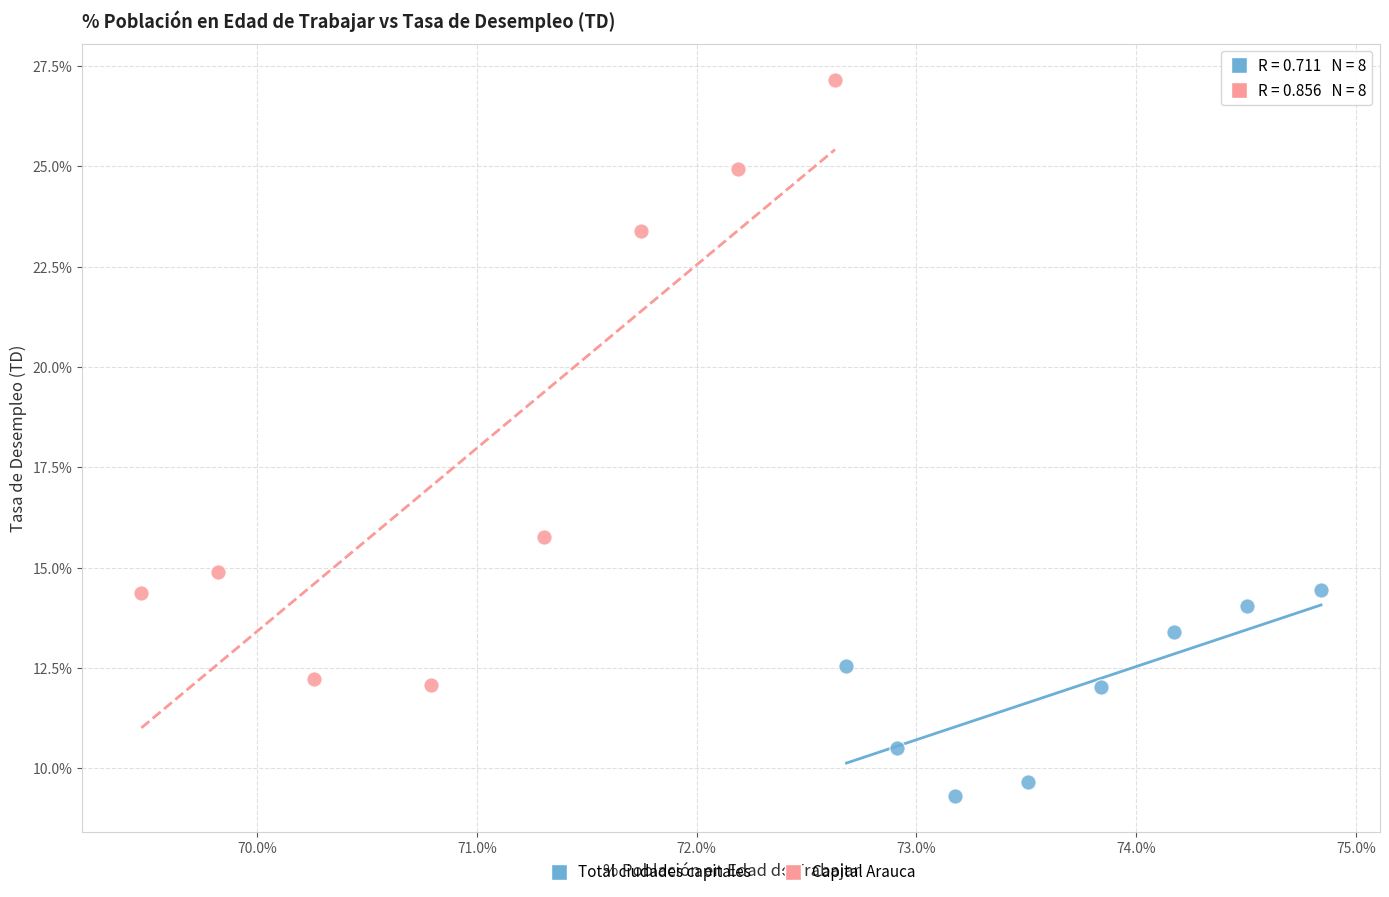

Which series reaches the minimum Y coordinate?

Total ciudades capitales